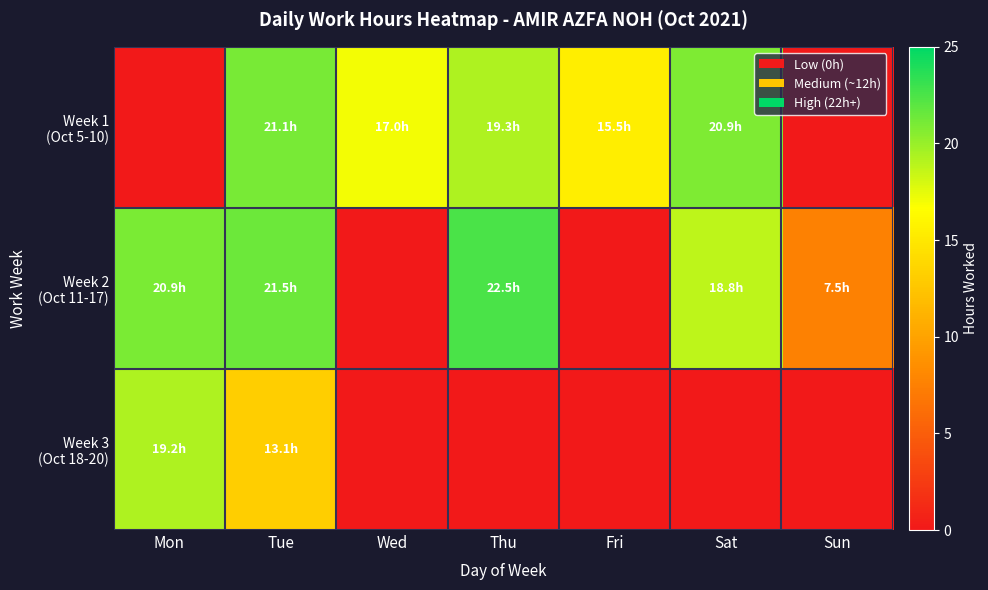

Which series has the largest range (max minus min)?

Week 2 (Oct 11-17)